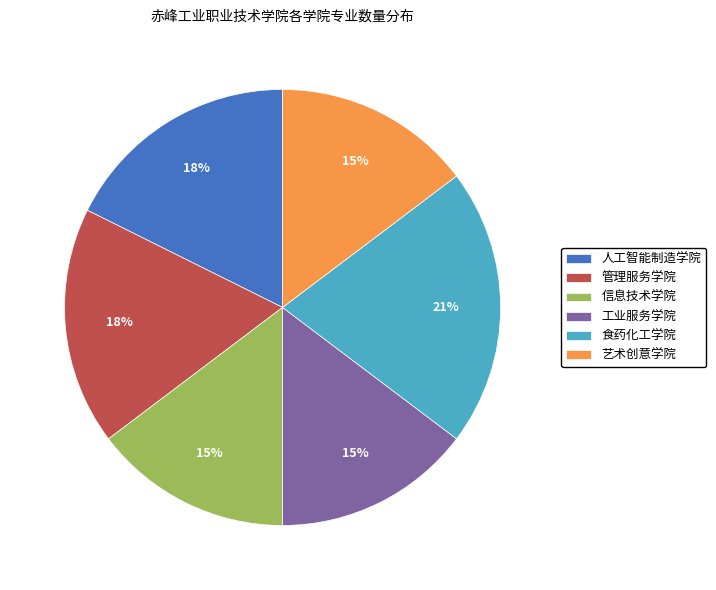

To the nearest percent, what is the difference between the 人工智能制造学院 and 艺术创意学院 slice percentages?

3%